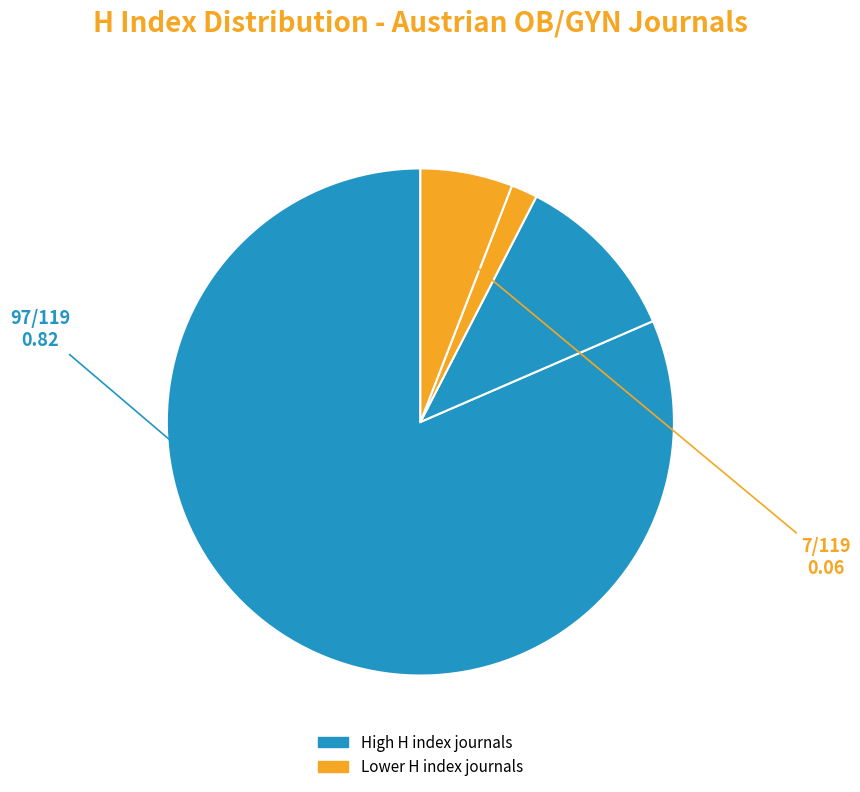

Count the number of slices in the pie.

4